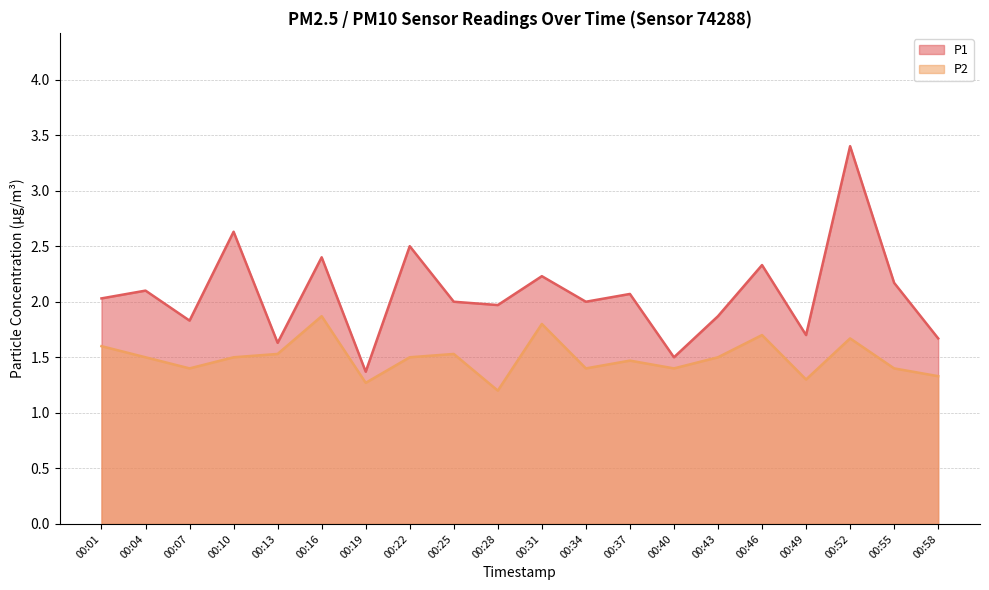

Which series has the widest spread of values?

P1